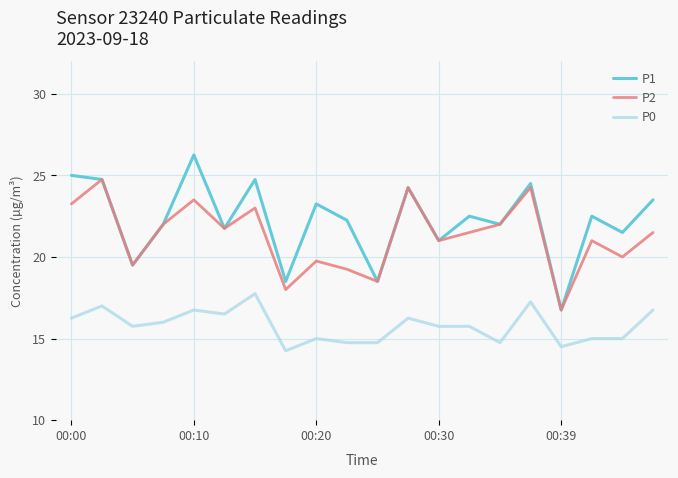

Which series has the largest total across all categories?

P1